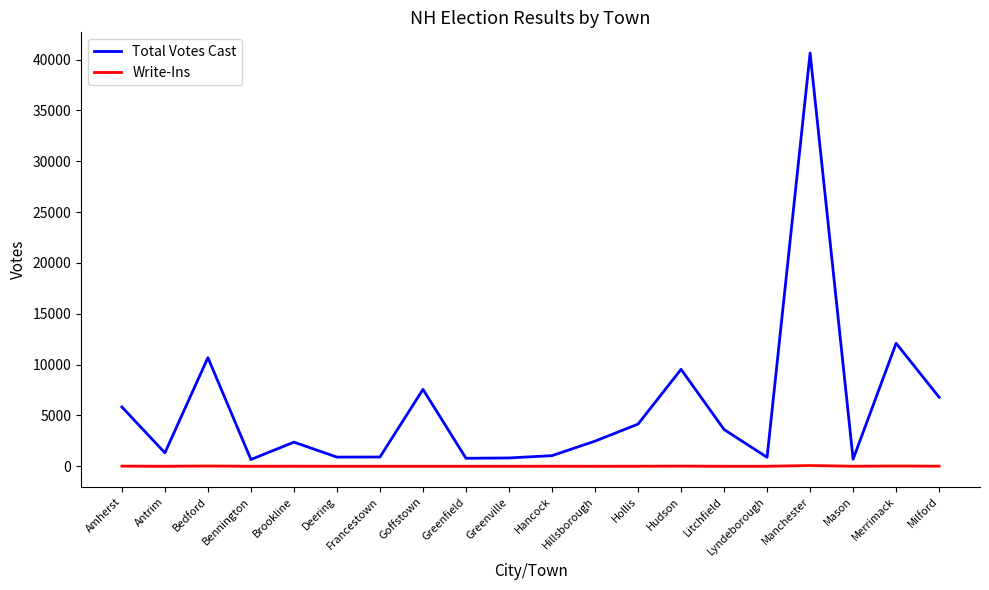

What is the spread (max minus min) of values at Mason?

687